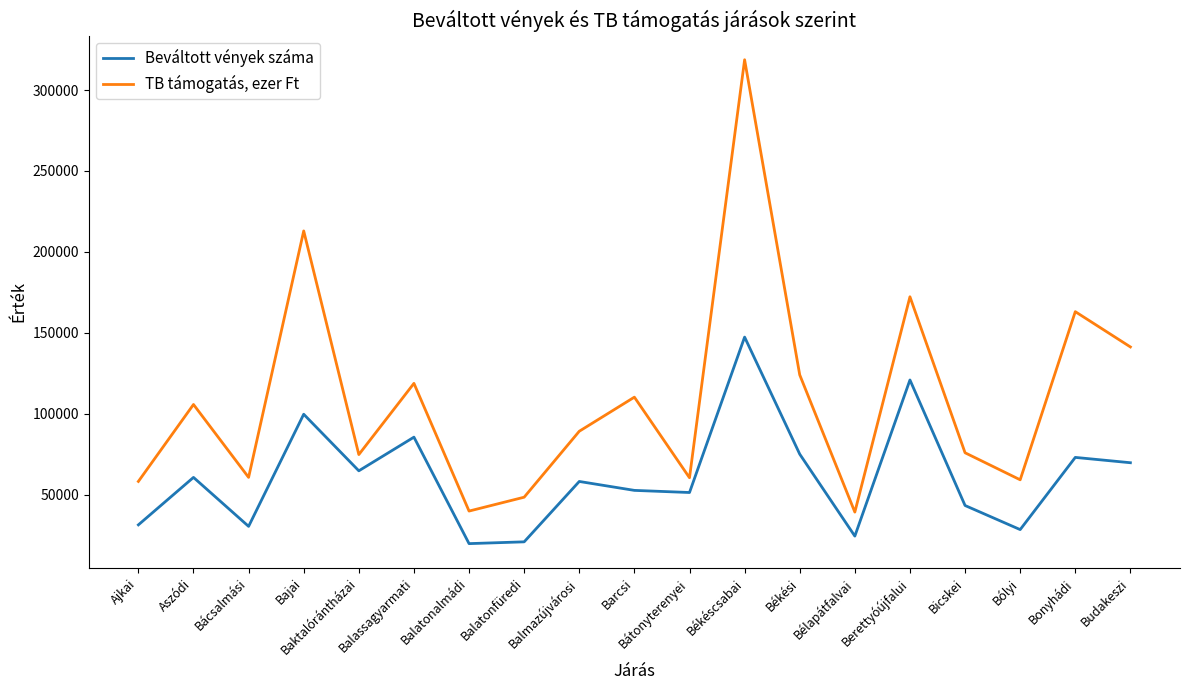

Does the chart have visible grid lines?

No